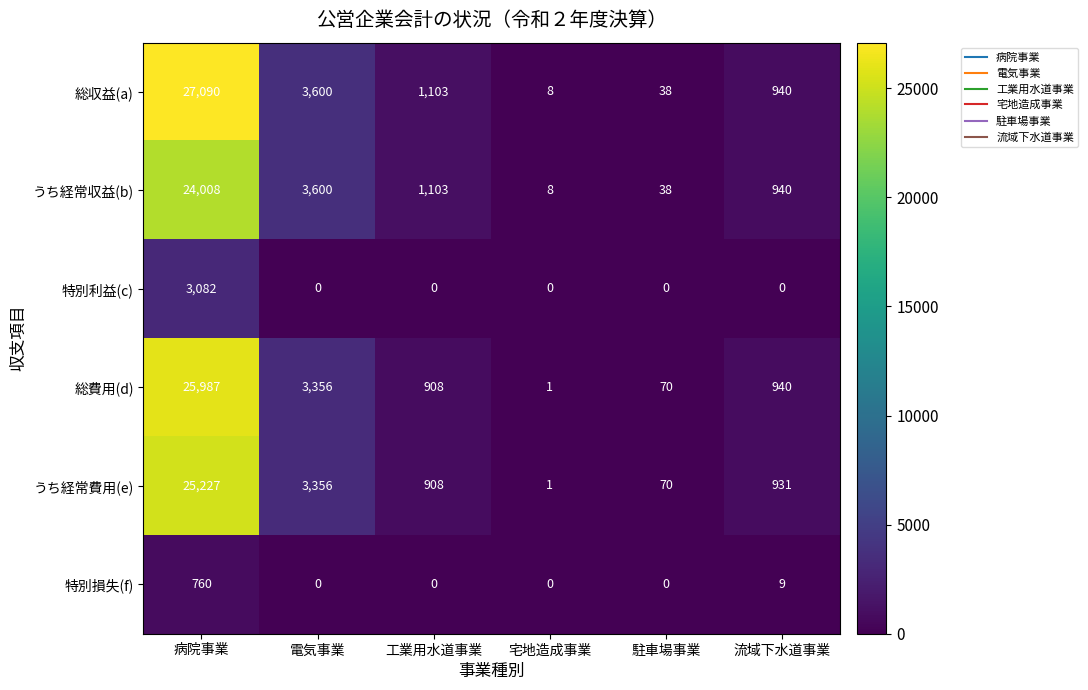

What is the sum of the 総費用(d) values at 病院事業 and 駐車場事業?

26057